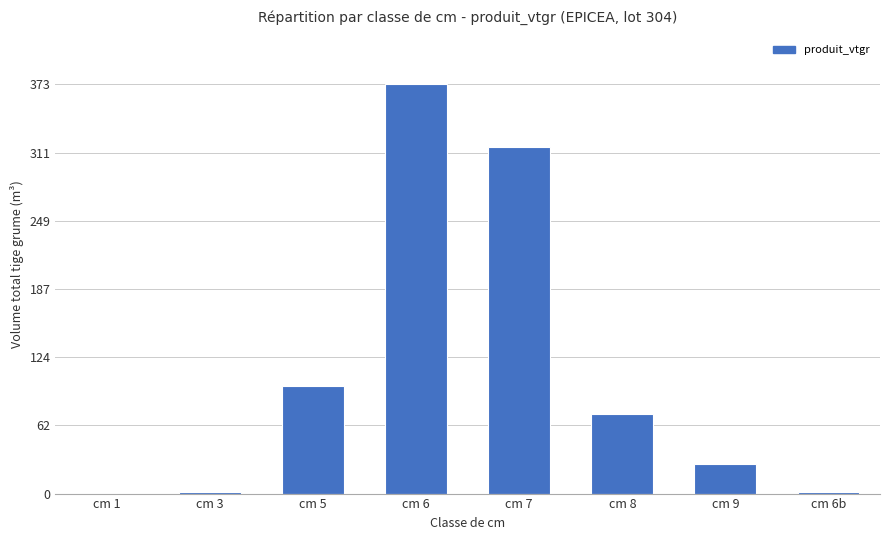

At which label is the value closest to 186?

cm 5